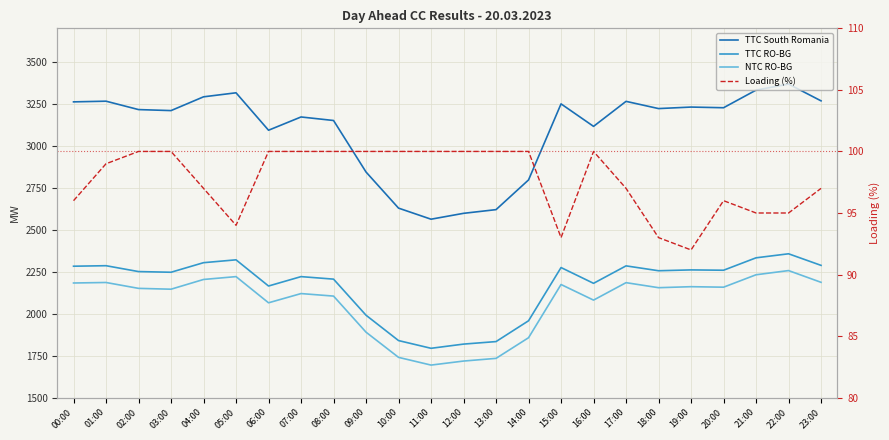

What is the label of the 21st point from the right?

03:00